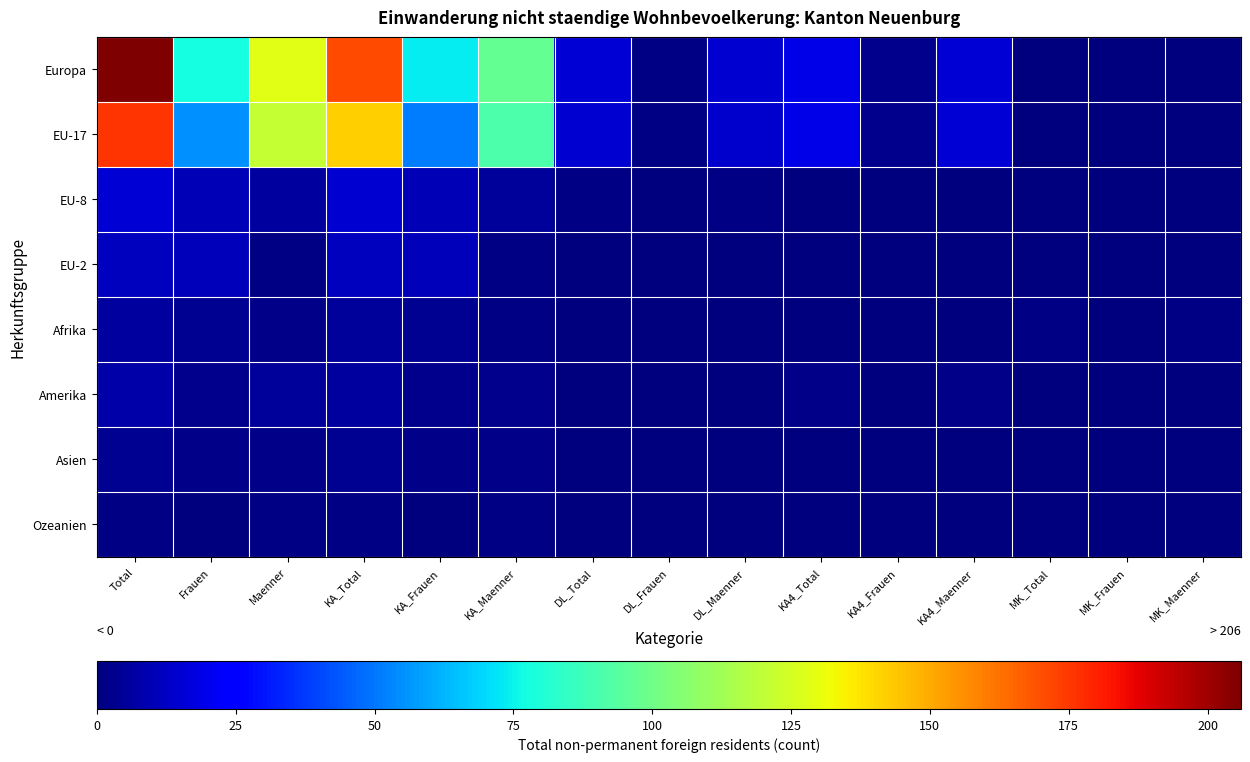

Reading left to right, what are all the values shown in this chart?

Europa: Total=206	Frauen=78	Maenner=128	KA_Total=171	KA_Frauen=74	KA_Maenner=97	DL_Total=16	DL_Frauen=1	DL_Maenner=15	KA4_Total=19	KA4_Frauen=3	KA4_Maenner=16	MK_Total=0	MK_Frauen=0	MK_Maenner=0
EU-17: Total=176	Frauen=55	Maenner=121	KA_Total=142	KA_Frauen=51	KA_Maenner=91	DL_Total=15	DL_Frauen=1	DL_Maenner=14	KA4_Total=19	KA4_Frauen=3	KA4_Maenner=16	MK_Total=0	MK_Frauen=0	MK_Maenner=0
EU-8: Total=16	Frauen=10	Maenner=6	KA_Total=15	KA_Frauen=10	KA_Maenner=5	DL_Total=1	DL_Frauen=0	DL_Maenner=1	KA4_Total=0	KA4_Frauen=0	KA4_Maenner=0	MK_Total=0	MK_Frauen=0	MK_Maenner=0
EU-2: Total=12	Frauen=11	Maenner=1	KA_Total=12	KA_Frauen=11	KA_Maenner=1	DL_Total=0	DL_Frauen=0	DL_Maenner=0	KA4_Total=0	KA4_Frauen=0	KA4_Maenner=0	MK_Total=0	MK_Frauen=0	MK_Maenner=0
Afrika: Total=6	Frauen=4	Maenner=2	KA_Total=5	KA_Frauen=4	KA_Maenner=1	DL_Total=0	DL_Frauen=0	DL_Maenner=0	KA4_Total=0	KA4_Frauen=0	KA4_Maenner=0	MK_Total=1	MK_Frauen=0	MK_Maenner=1
Amerika: Total=8	Frauen=3	Maenner=5	KA_Total=6	KA_Frauen=3	KA_Maenner=3	DL_Total=0	DL_Frauen=0	DL_Maenner=0	KA4_Total=2	KA4_Frauen=0	KA4_Maenner=2	MK_Total=0	MK_Frauen=0	MK_Maenner=0
Asien: Total=4	Frauen=2	Maenner=2	KA_Total=4	KA_Frauen=2	KA_Maenner=2	DL_Total=0	DL_Frauen=0	DL_Maenner=0	KA4_Total=0	KA4_Frauen=0	KA4_Maenner=0	MK_Total=0	MK_Frauen=0	MK_Maenner=0
Ozeanien: Total=1	Frauen=0	Maenner=1	KA_Total=1	KA_Frauen=0	KA_Maenner=1	DL_Total=0	DL_Frauen=0	DL_Maenner=0	KA4_Total=0	KA4_Frauen=0	KA4_Maenner=0	MK_Total=0	MK_Frauen=0	MK_Maenner=0